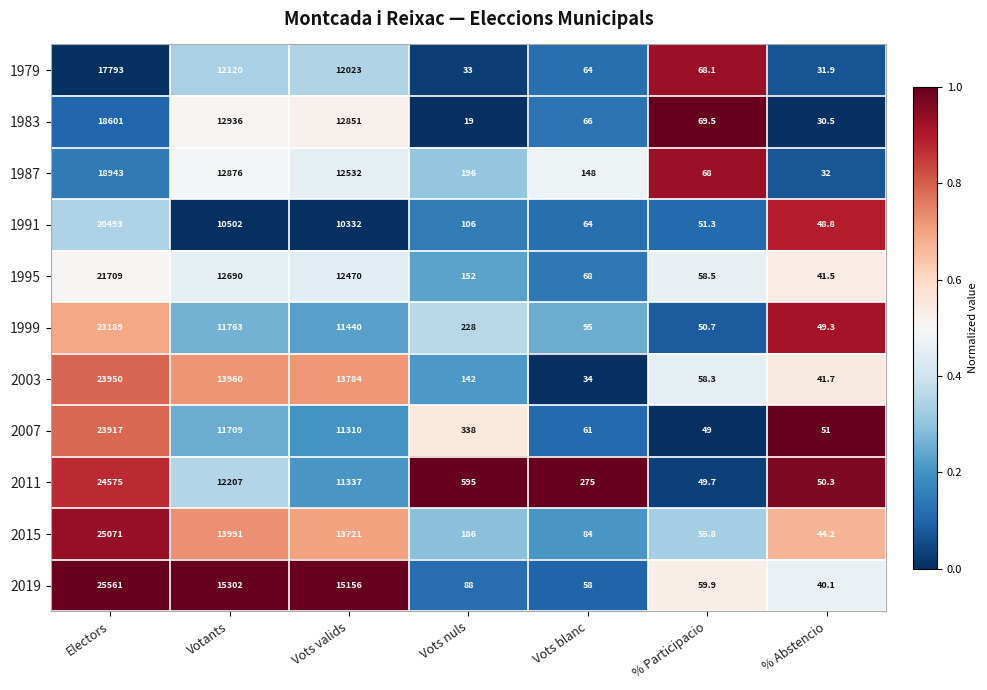

What is the approximate value of 2019 at Vots nuls?

88.0